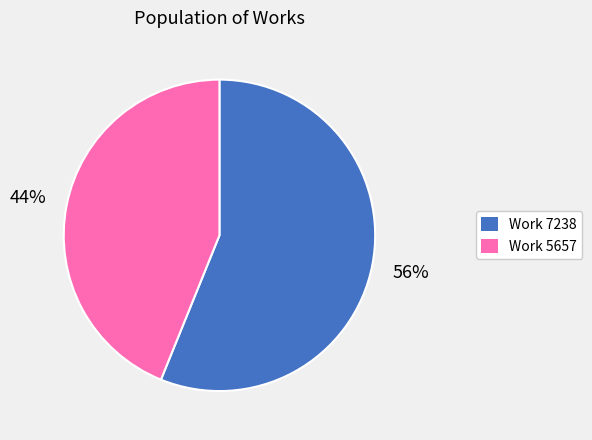

What percentage is the Work 5657 slice, to the nearest percent?

44%